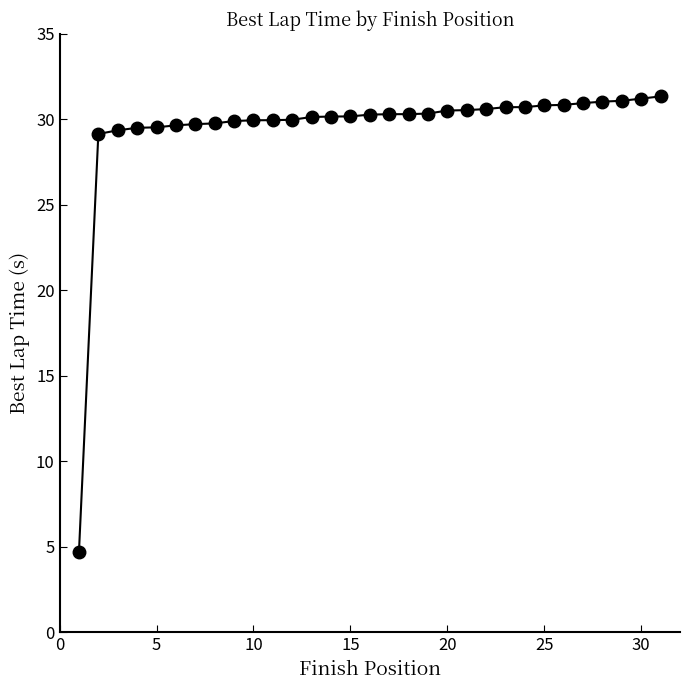

What is the value of the 17th point from the left?

30.3